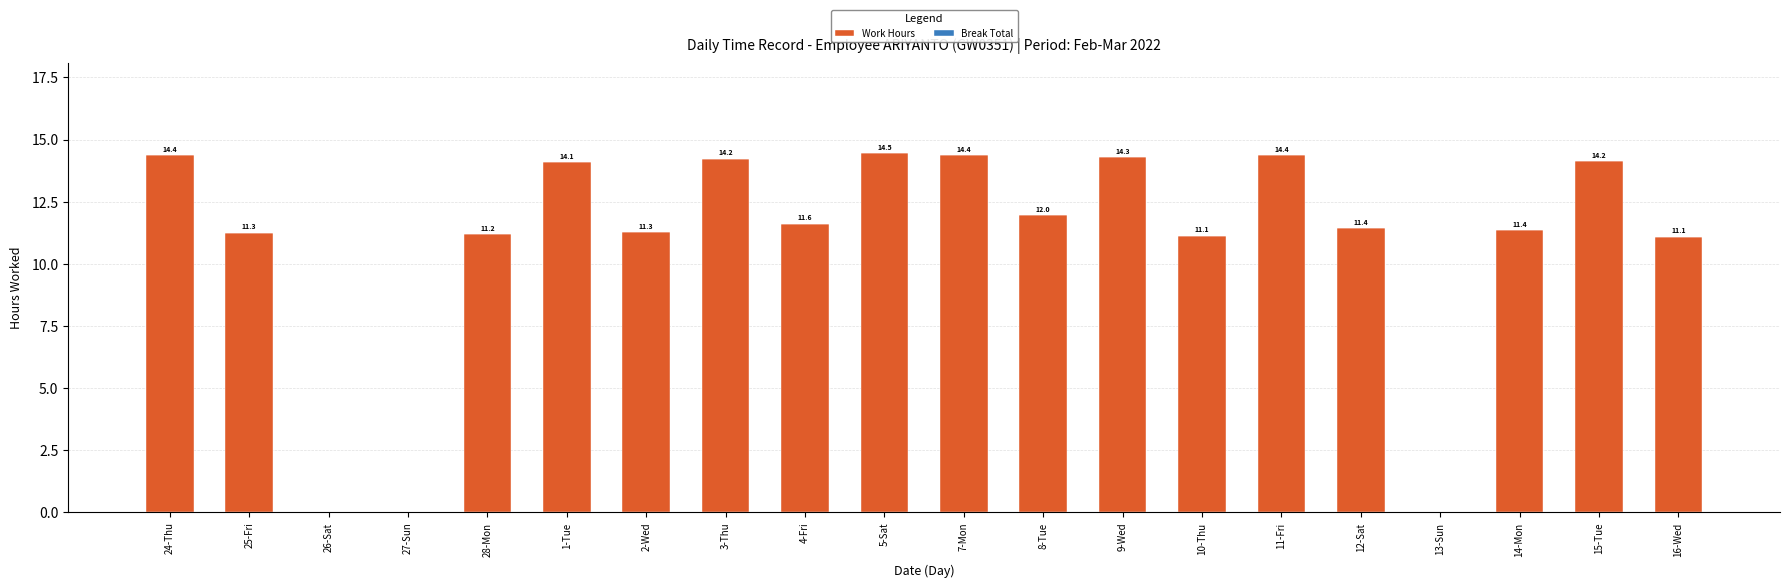

Which category has the highest value across all series?

5-Sat